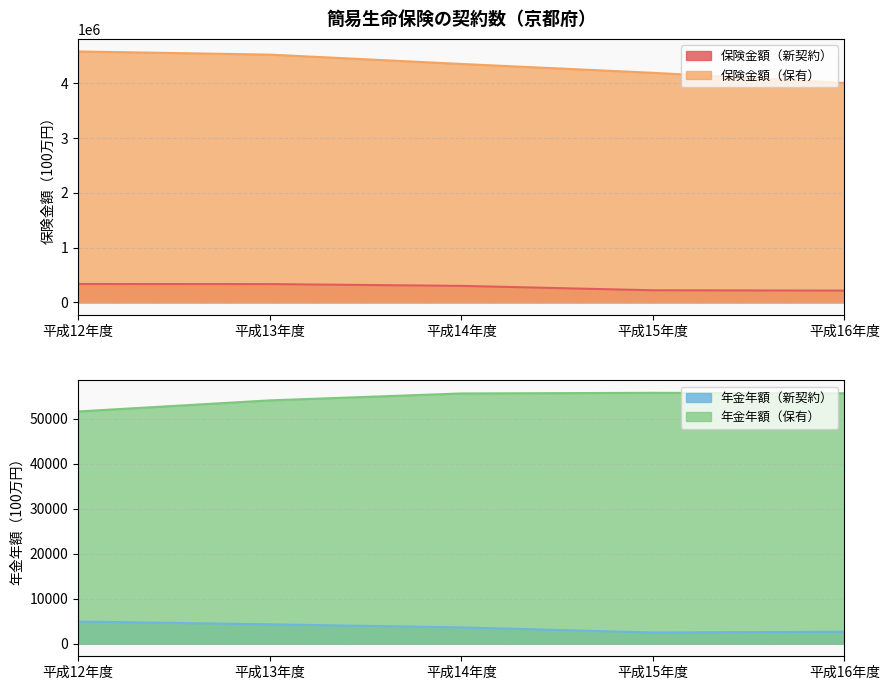

How many data points in 年金年額（新契約） are above 3632?

2